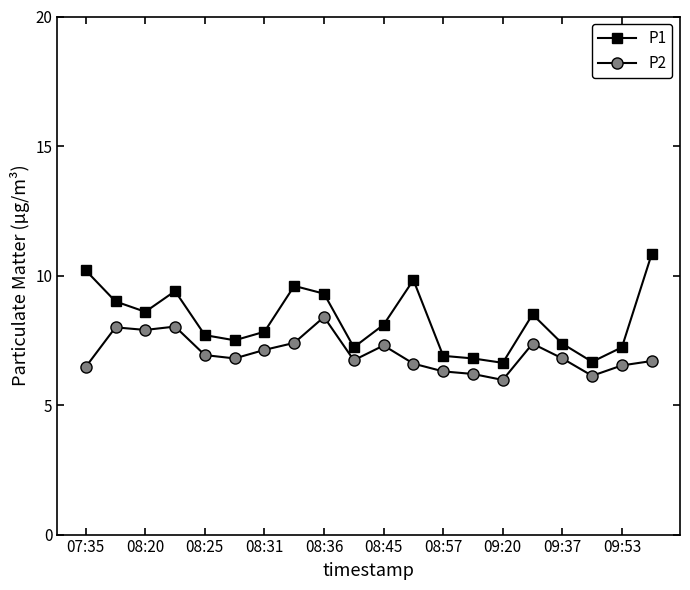

Which series has the largest total across all categories?

P1